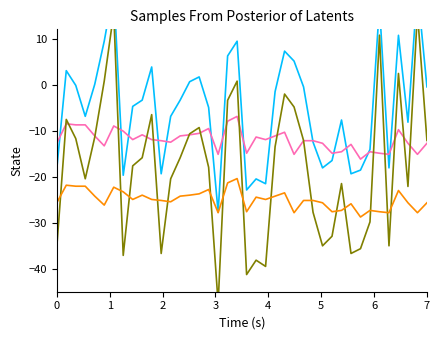

How many interior local valleys does the P1 sample 2 series have?

10